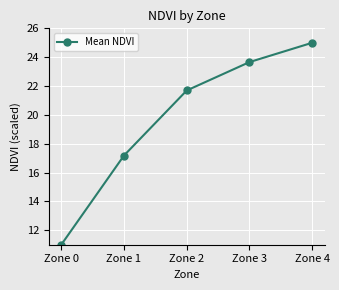

What is the difference between the maximum and second lowest values?

7.8